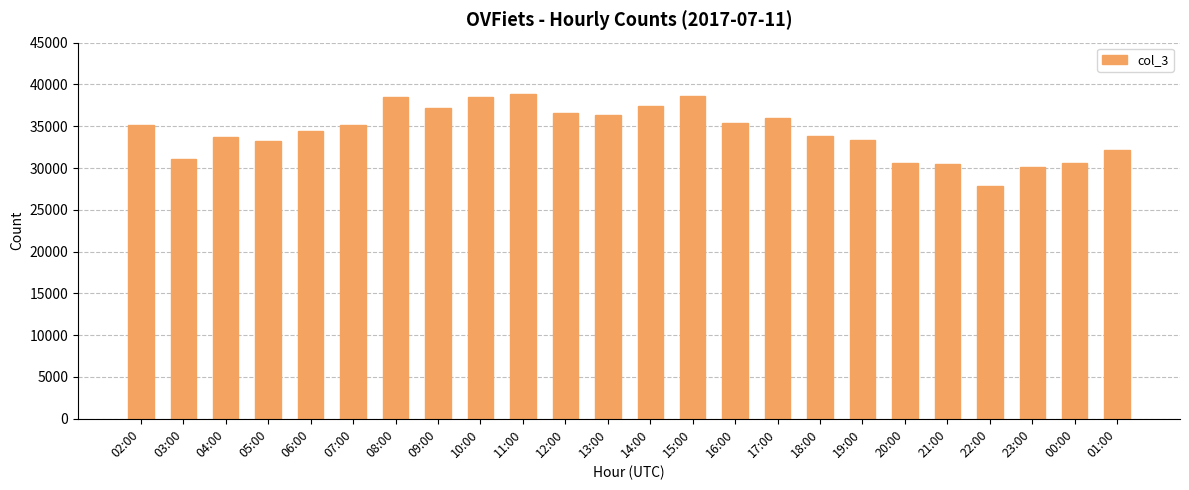

What is the smallest value displayed?

27902